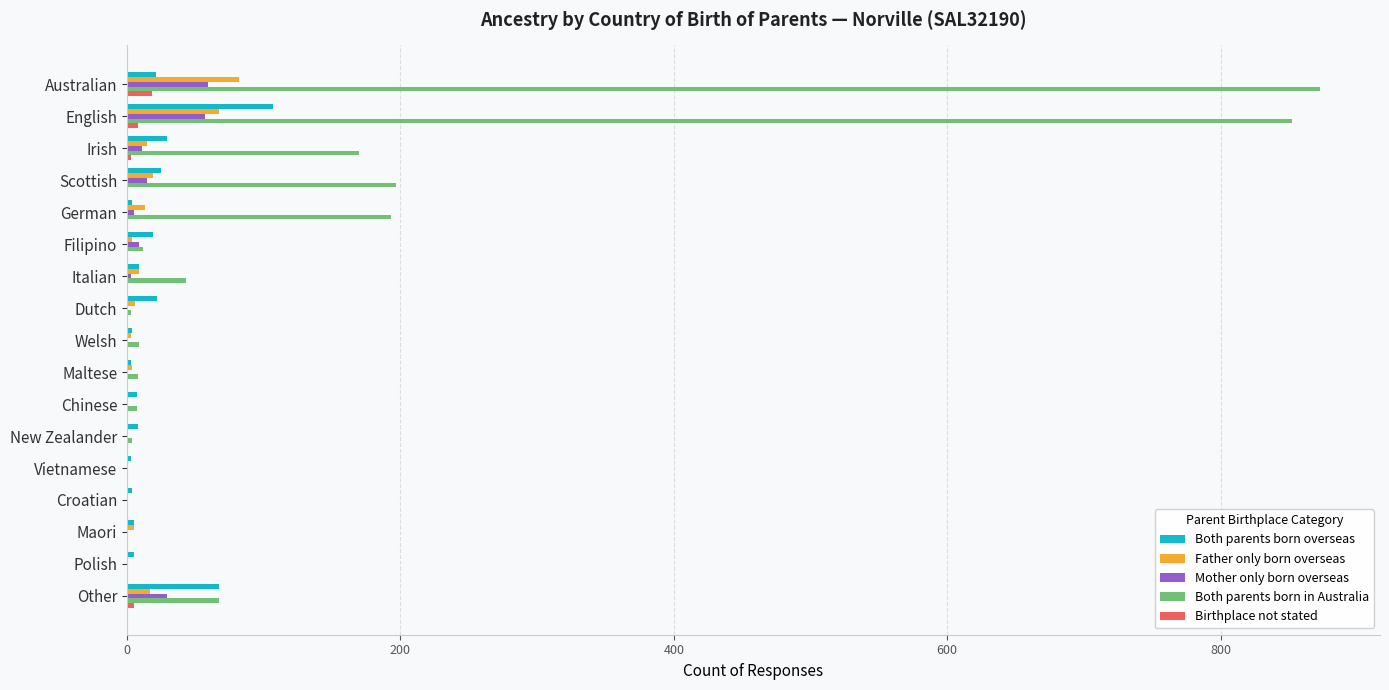

Which series has the largest range (max minus min)?

Both parents born in Australia